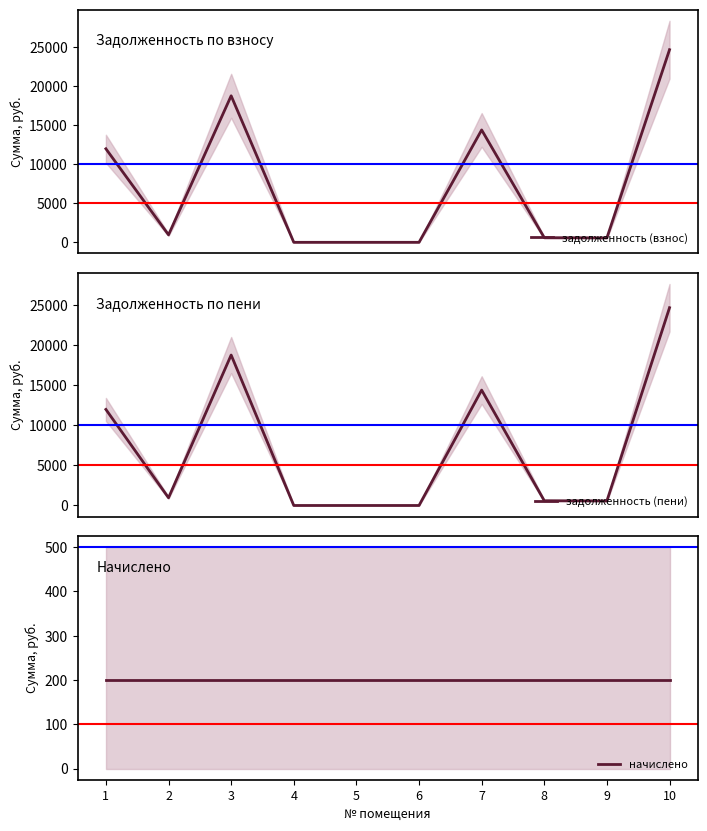

Rank the series at 7 from highest to lowest value.

задолженность (взнос), задолженность (пени), начислено